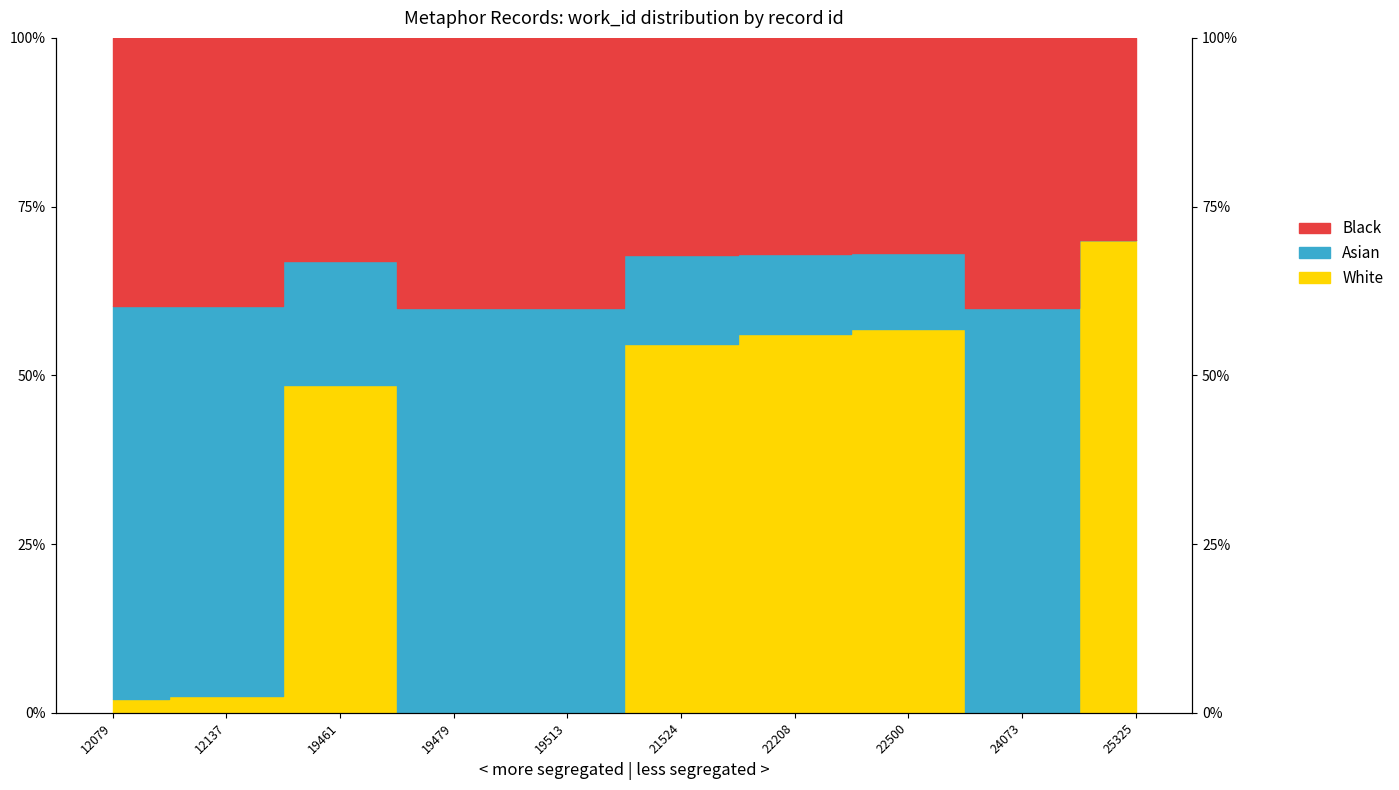

Rank the categories by value from highest to lowest.

25325, 22500, 22208, 21524, 19461, 12137, 12079, 24073, 19479, 19513